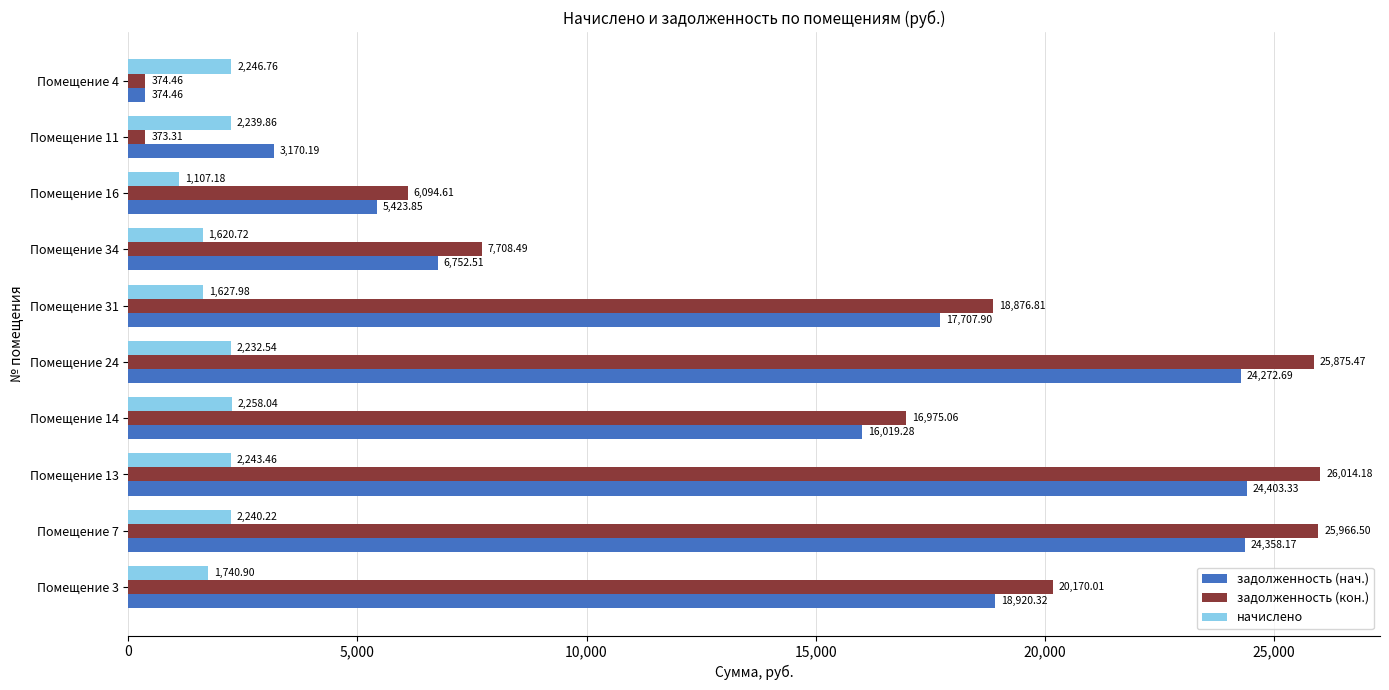

What is the difference between the second highest and second lowest values in the задолженность (нач.) series?

21188.0